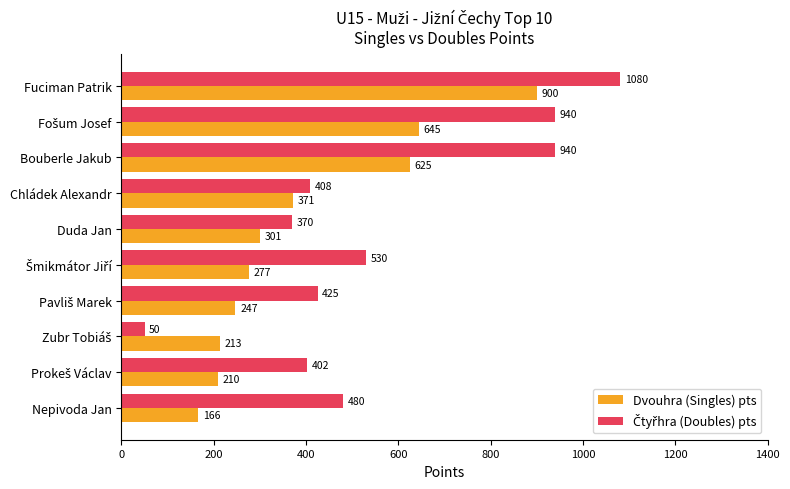

What is the highest value of the Dvouhra (Singles) pts series?

900